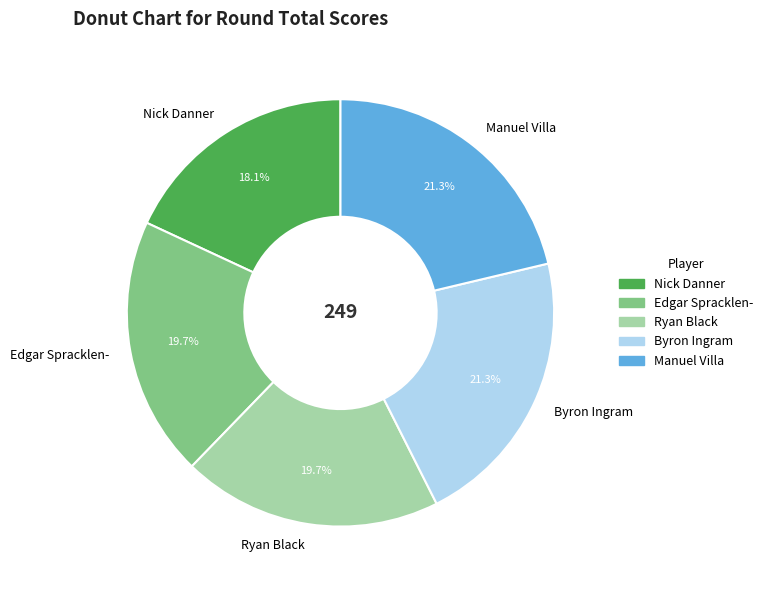

The Nick Danner slice represents 18% of the pie. True or false?

True